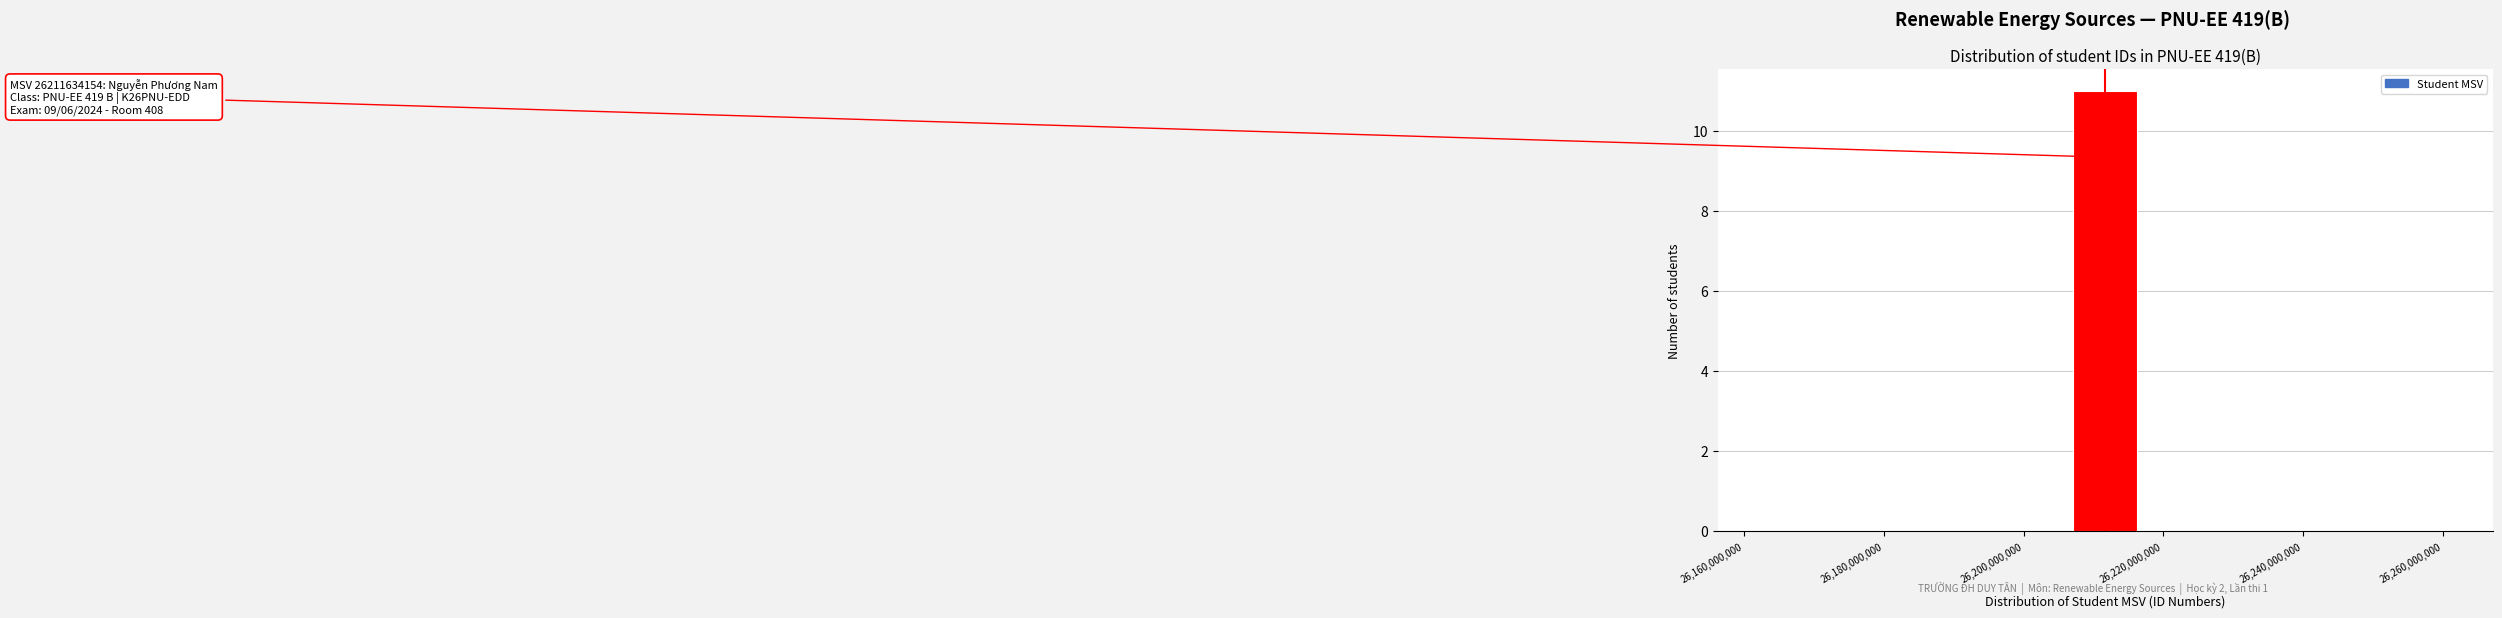

Which range on the x-axis has the tallest bar?

26208000000 to 26216000000